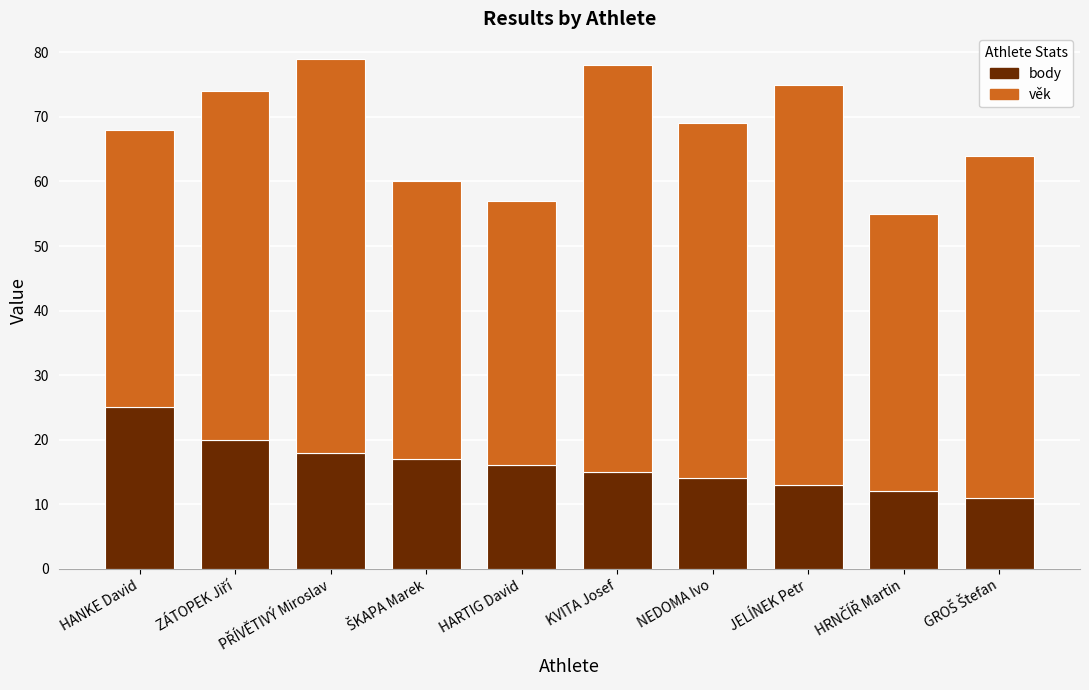

The body series shows 3 at JELÍNEK Petr. True or false?

False